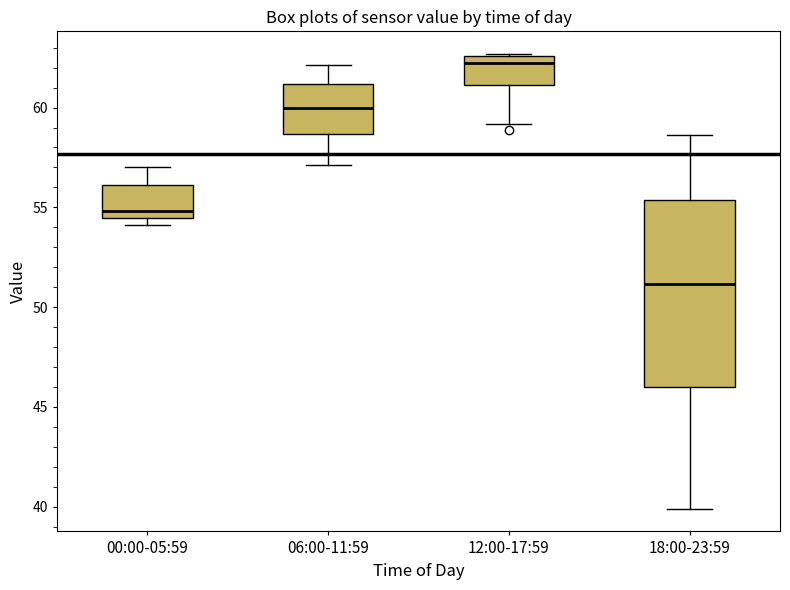

Where does the lower whisker of the box for 12:00-17:59 end on the y-axis? The values are not printed on the chart, so give them approximately, as read against the axis.

59.0